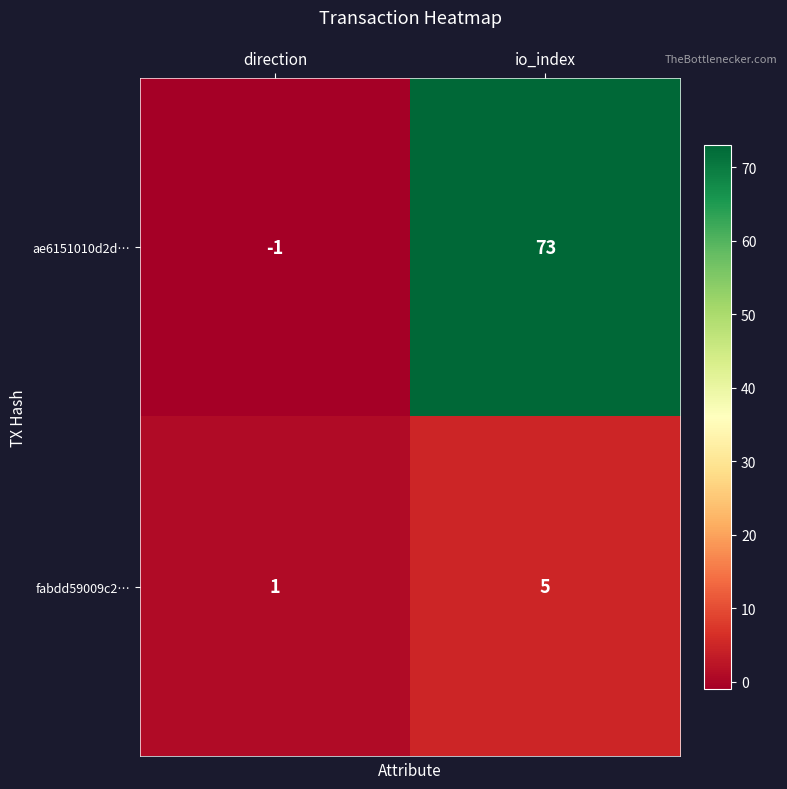

Which label corresponds to the smallest value in the chart?

direction